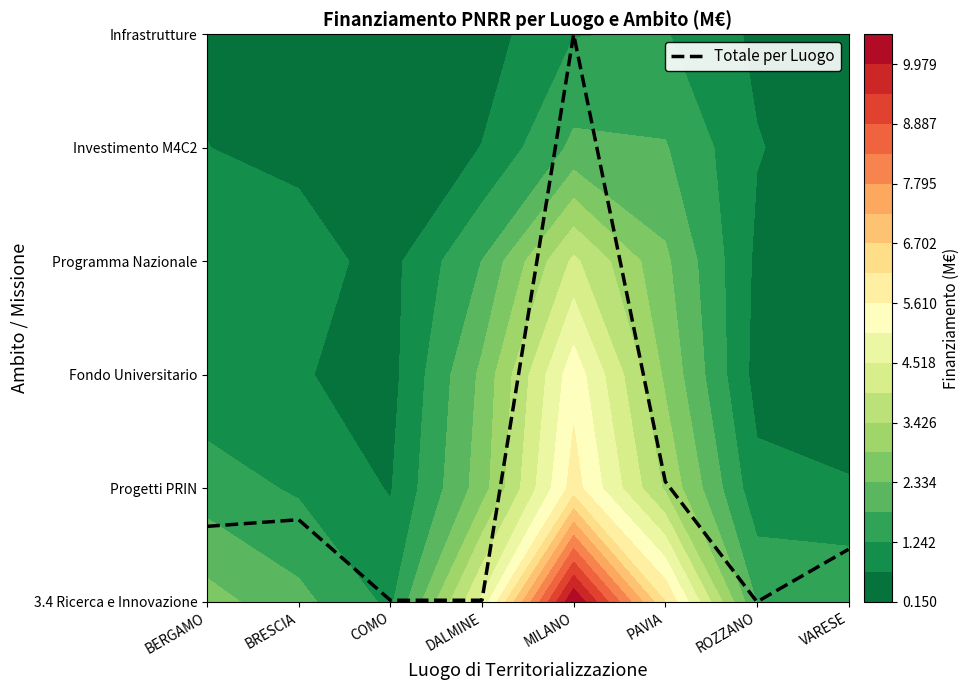

Which has a higher value, BRESCIA or MILANO?

MILANO